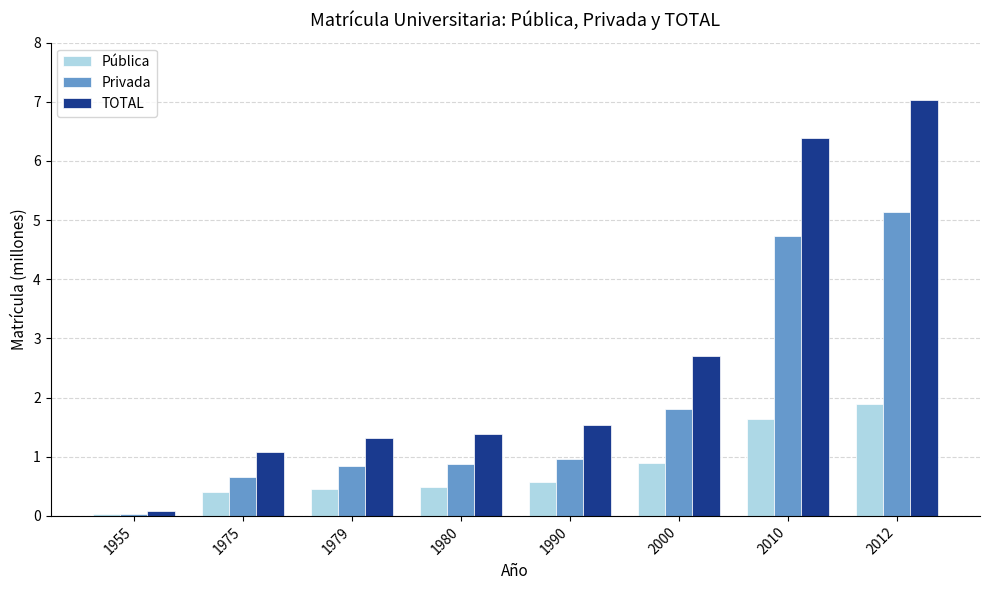

At 1980, list the series in order from largest to smallest.

TOTAL, Privada, Pública